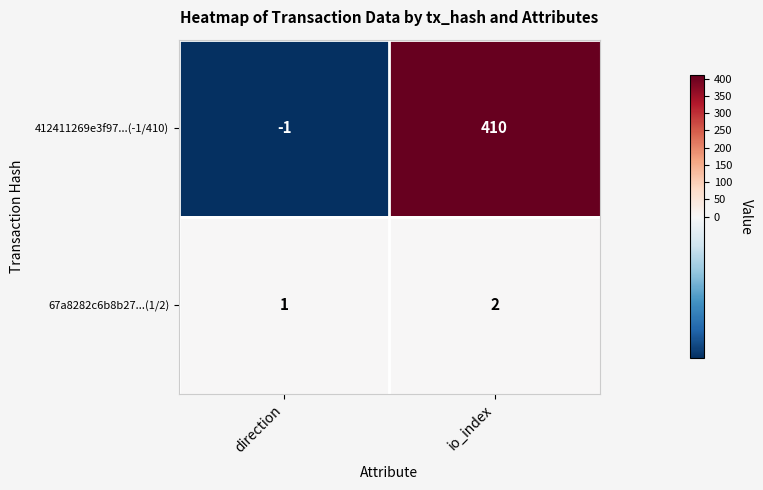

At how many categories does at least one series exceed 327?

1